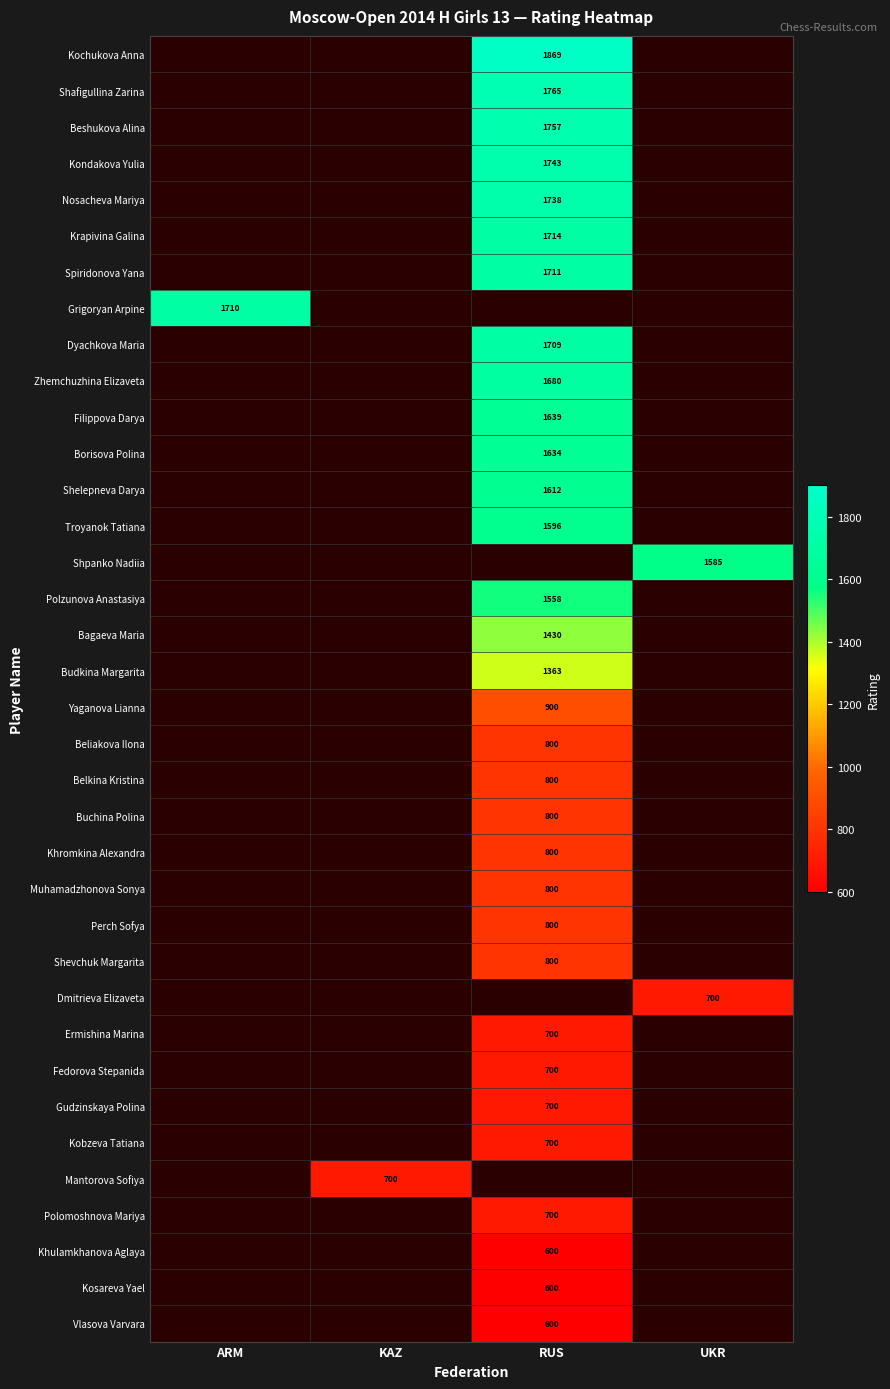

The Spiridonova Yana series shows 1711 at RUS. True or false?

True